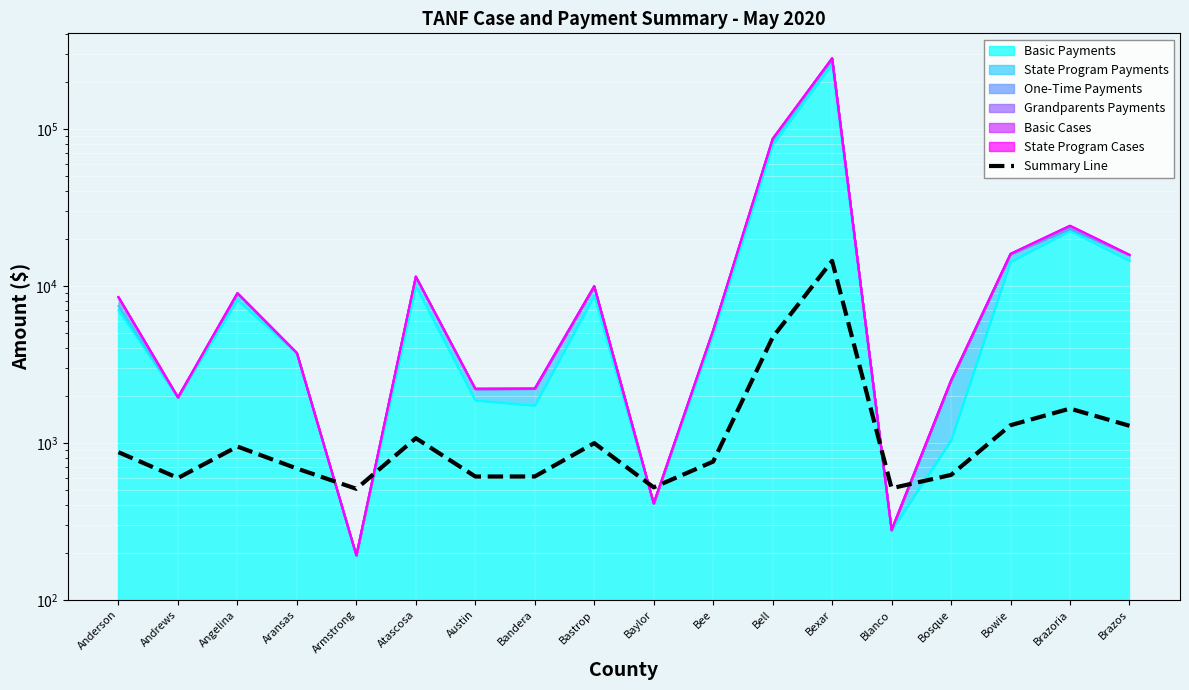

What is the ratio of the value at Brazos to the value at Brazoria?

0.8